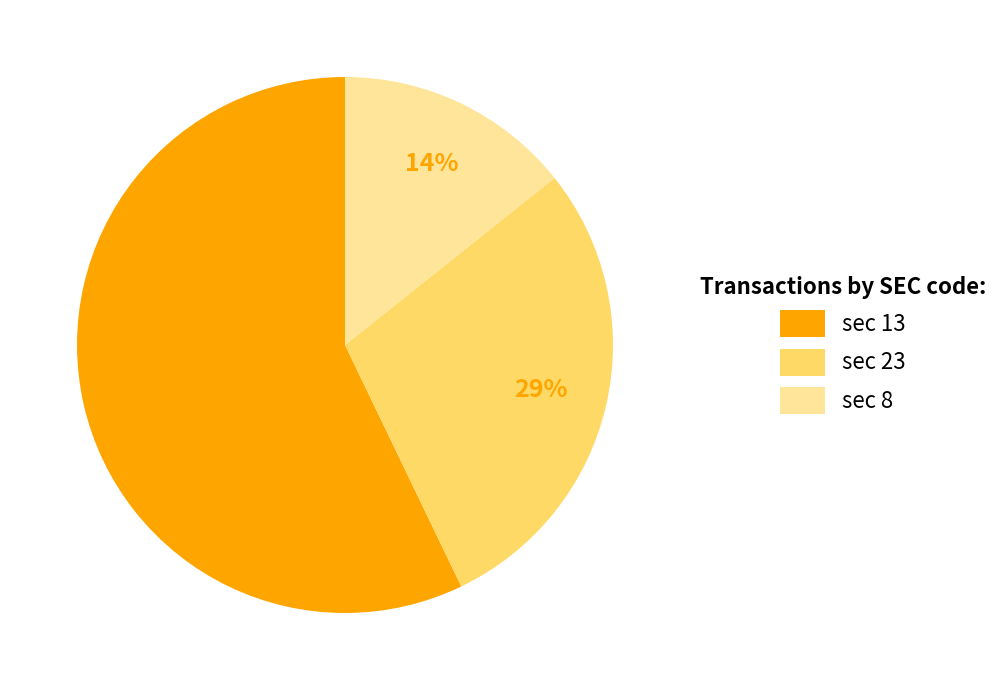

To the nearest percent, what is the average slice percentage?

33%